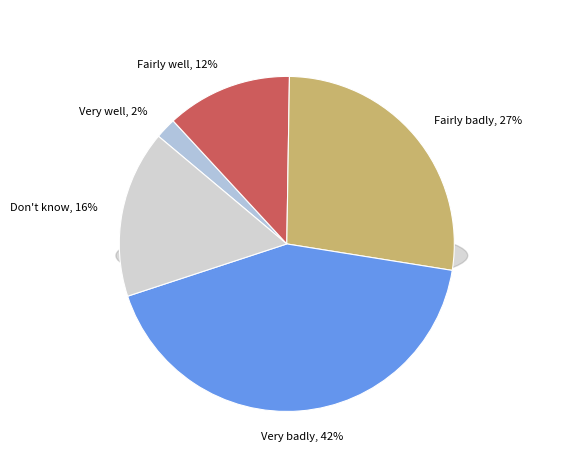

True or false: Very well accounts for 10% of the total.

False